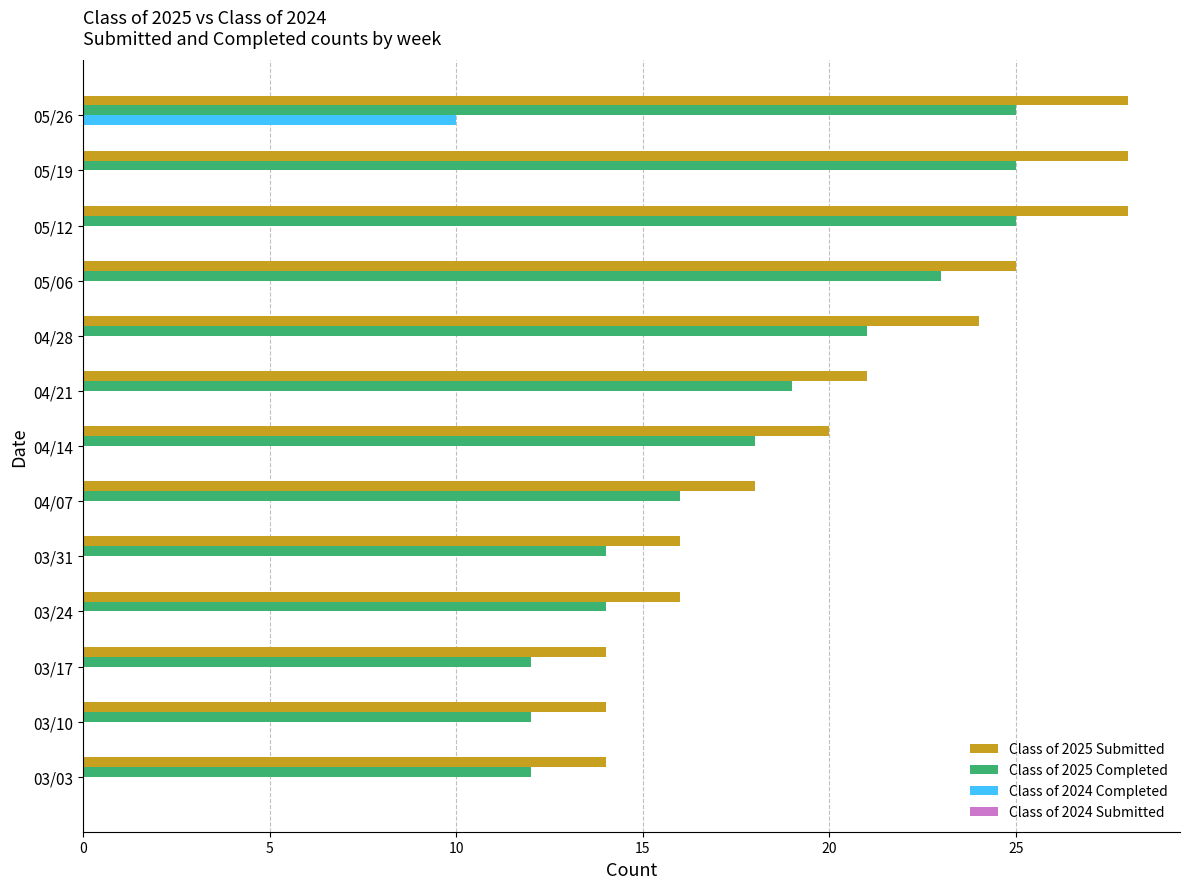

Which series has the largest total across all categories?

Class of 2025 Submitted